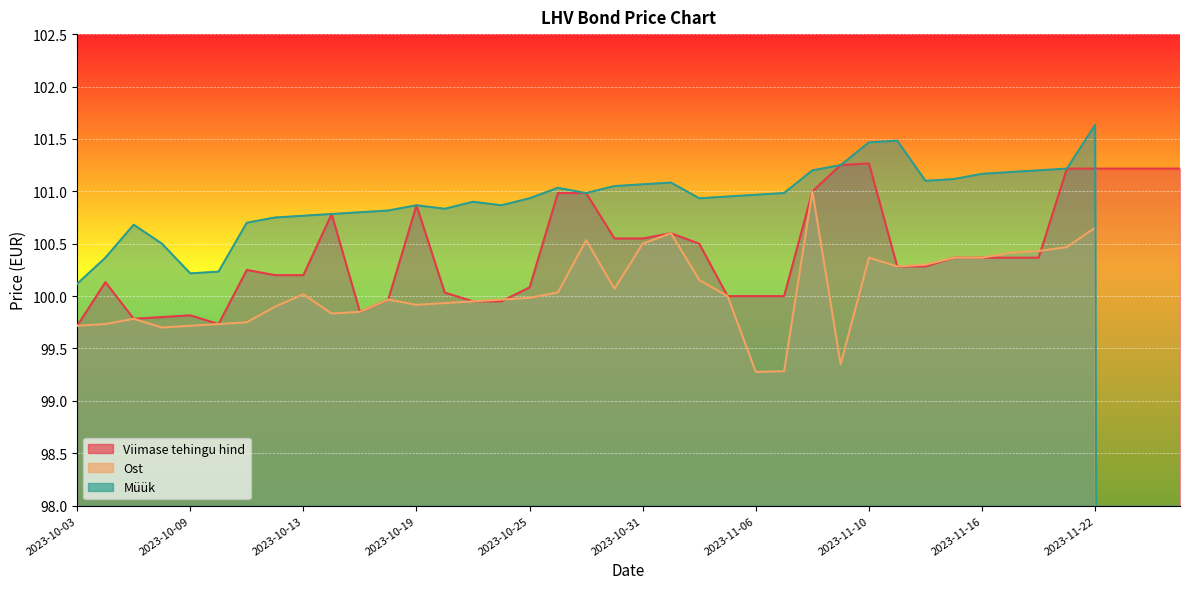

Where is Viimase tehingu hind nearest to the value 100?

2023-11-07